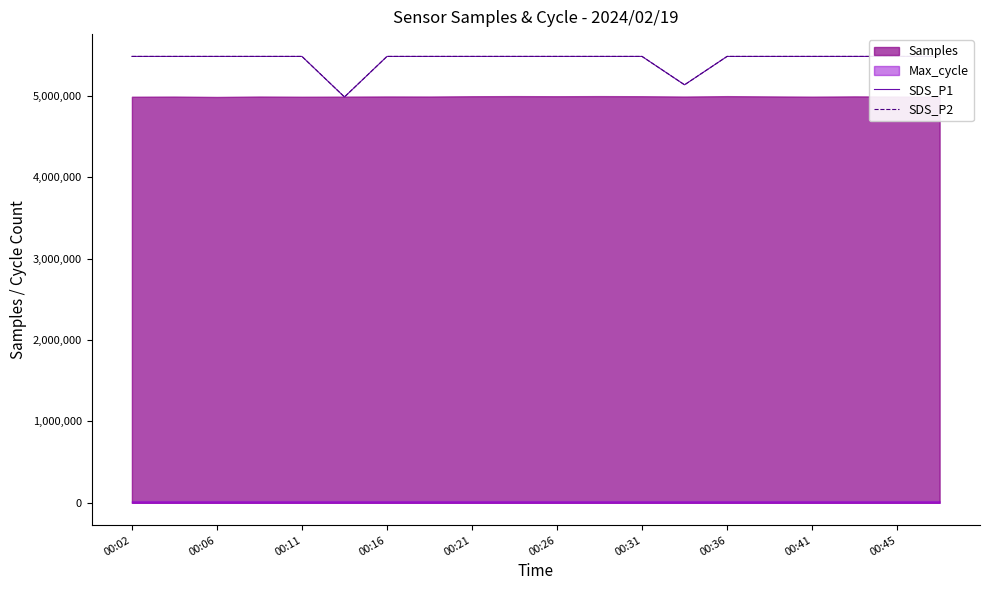

In SDS_P1, how many points are lower than both neighbors (excluding endpoints)?

2